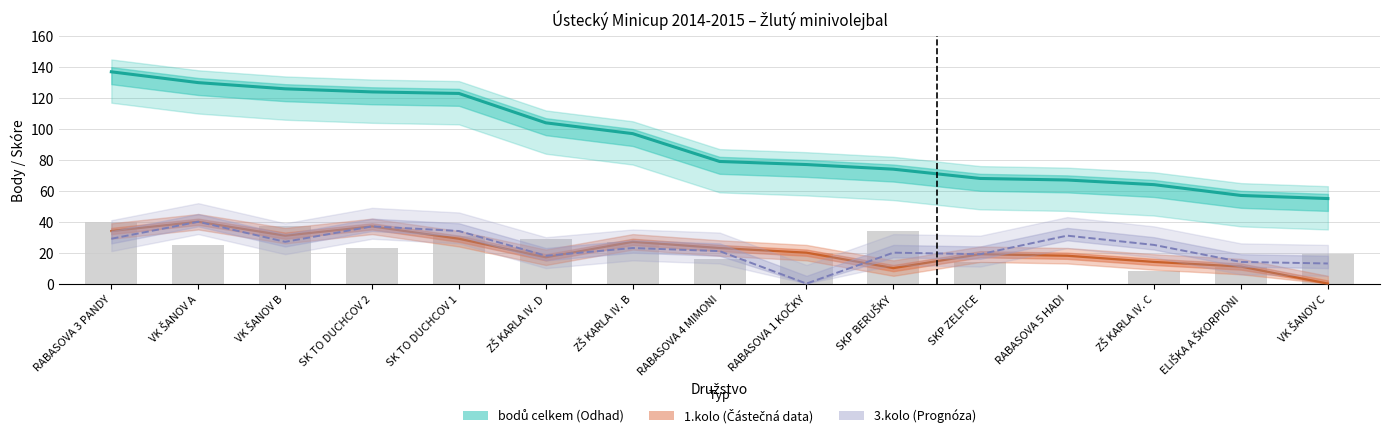

What are all the series names shown in the legend?

bodů celkem (Odhad), 1.kolo (Částečná data), 3.kolo (Prognóza)